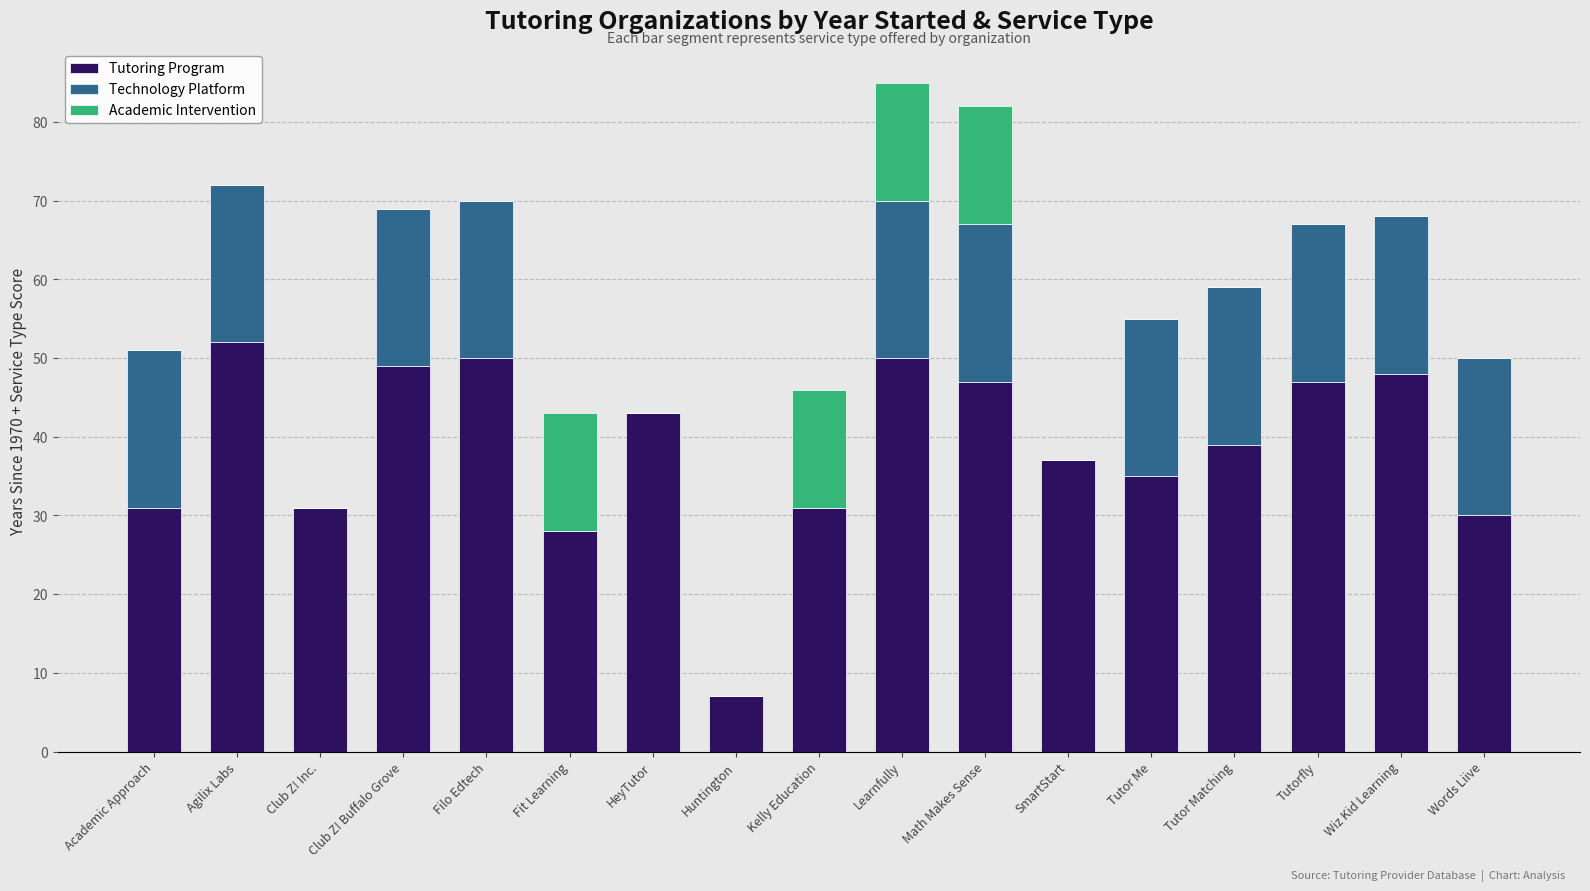

Are the bars horizontal?

No